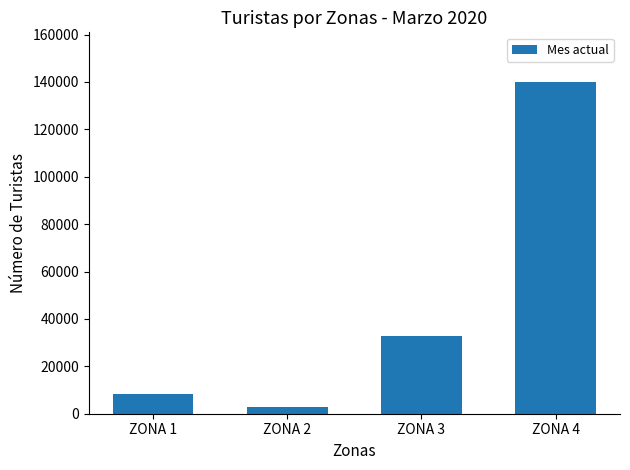

Are the bars grouped side by side (vs. stacked)?

No